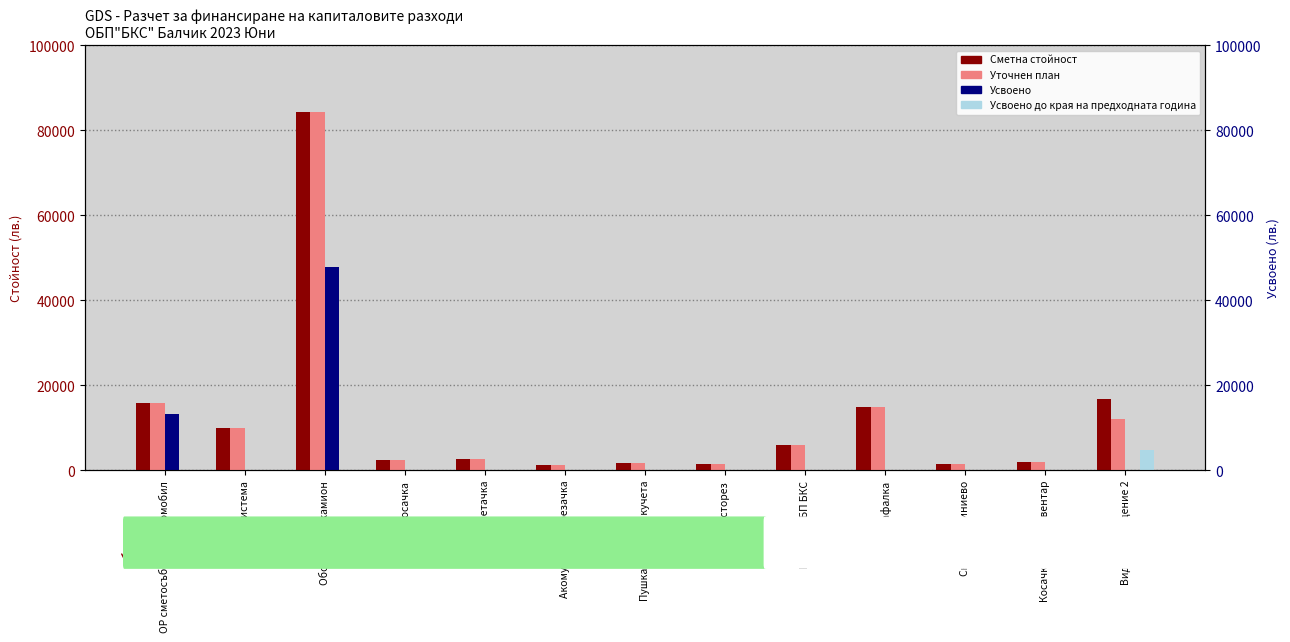

Reading left to right, extract all data points from this chart.

Сметна стойност: ОР сметосъбиращ автомобил=15960	Навесна система=10000	Оборудване камион=84240	Косачка=2500	Ръчна метачка=2700	Акомулаторна резачка=1200	Пушка упояване кучета=1700	Храсторез=1500	Резачка ОБП БКС=6000	Катафалка=15000	Скеле алуминиево=1600	Косачка прик инвентар=1950	Видеонаблюдение 2=16869
Уточнен план: ОР сметосъбиращ автомобил=15960	Навесна система=10000	Оборудване камион=84240	Косачка=2500	Ръчна метачка=2700	Акомулаторна резачка=1200	Пушка упояване кучета=1700	Храсторез=1500	Резачка ОБП БКС=6000	Катафалка=15000	Скеле алуминиево=1600	Косачка прик инвентар=1950	Видеонаблюдение 2=12000
Усвоено: ОР сметосъбиращ автомобил=13300	Навесна система=0	Оборудване камион=47899	Косачка=0	Ръчна метачка=0	Акомулаторна резачка=0	Пушка упояване кучета=0	Храсторез=0	Резачка ОБП БКС=0	Катафалка=0	Скеле алуминиево=0	Косачка прик инвентар=0	Видеонаблюдение 2=0
Усвоено до края на предходната година: ОР сметосъбиращ автомобил=0	Навесна система=0	Оборудване камион=0	Косачка=0	Ръчна метачка=0	Акомулаторна резачка=0	Пушка упояване кучета=0	Храсторез=0	Резачка ОБП БКС=0	Катафалка=0	Скеле алуминиево=0	Косачка прик инвентар=0	Видеонаблюдение 2=4869